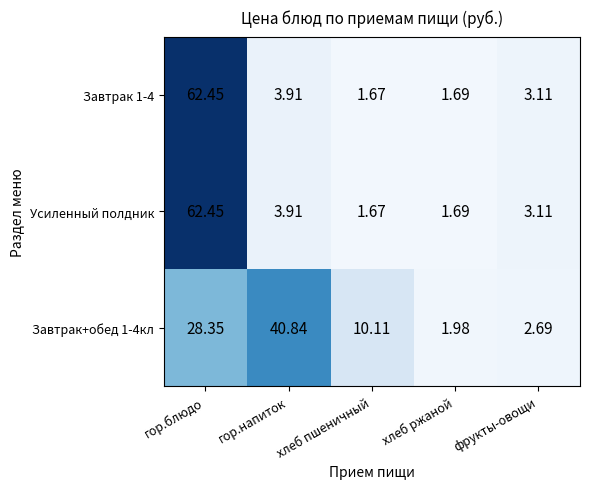

List the labels in order of Завтрак 1-4 value, smallest first.

хлеб пшеничный, хлеб ржаной, фрукты-овощи, гор.напиток, гор.блюдо